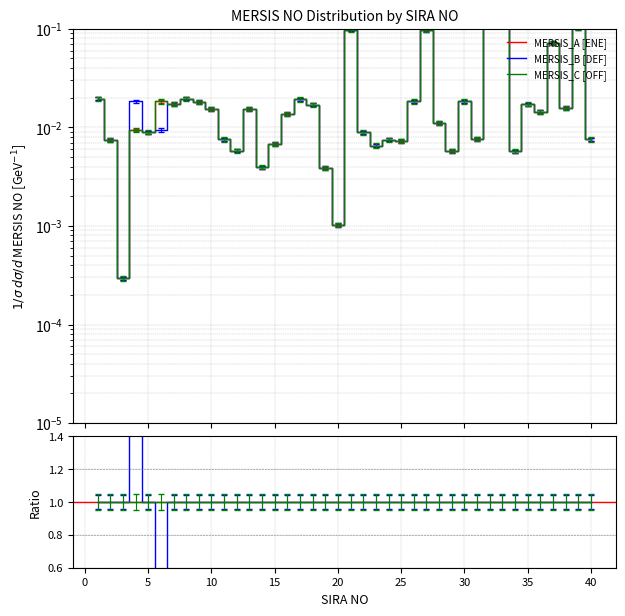

Which series changed the most between 12 and 22?

MERSIS_A